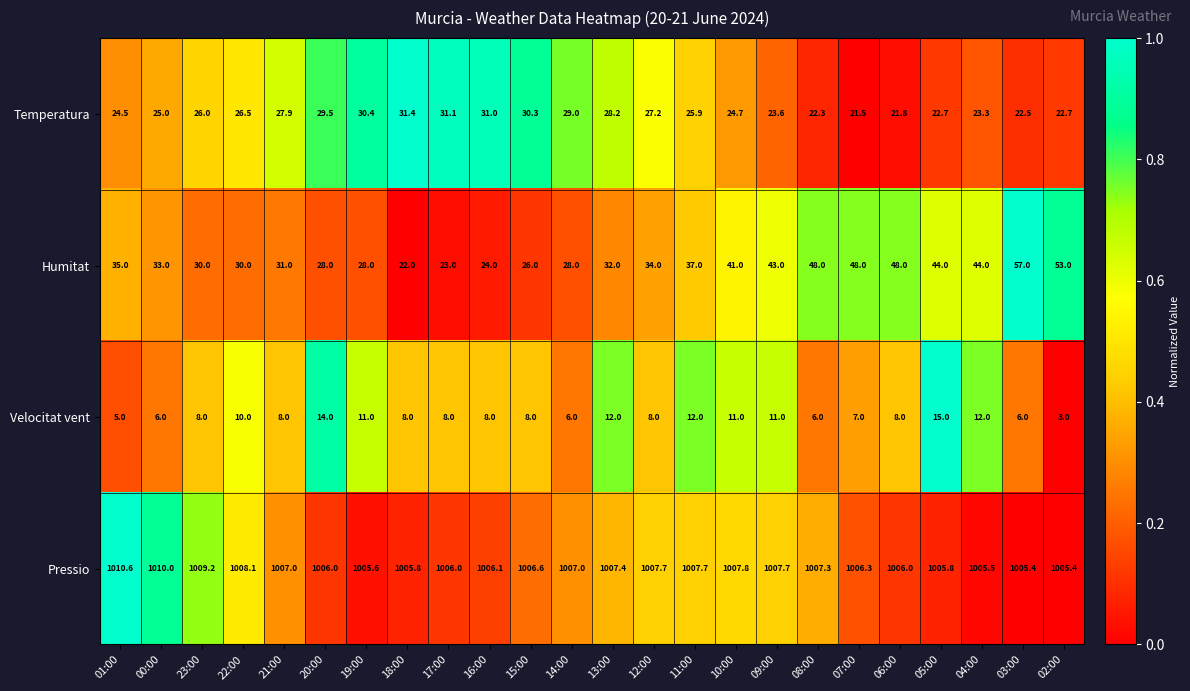

Which series has the largest total across all categories?

Pressio